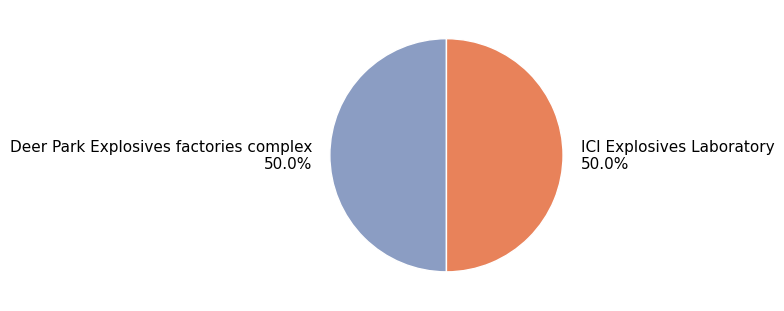

How many segments does this pie chart have?

2